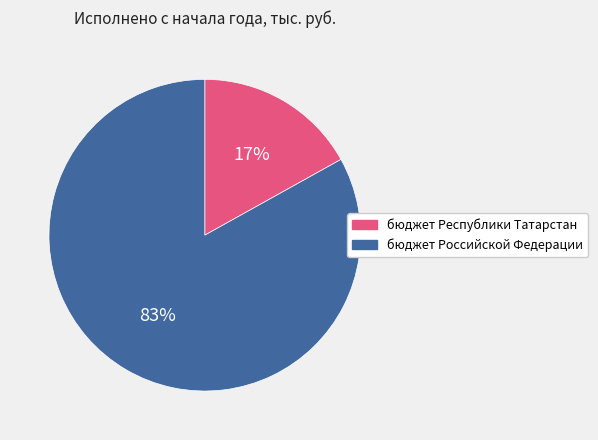

What is the ratio of the value at бюджет Республики Татарстан to the value at бюджет Российской Федерации?

0.2